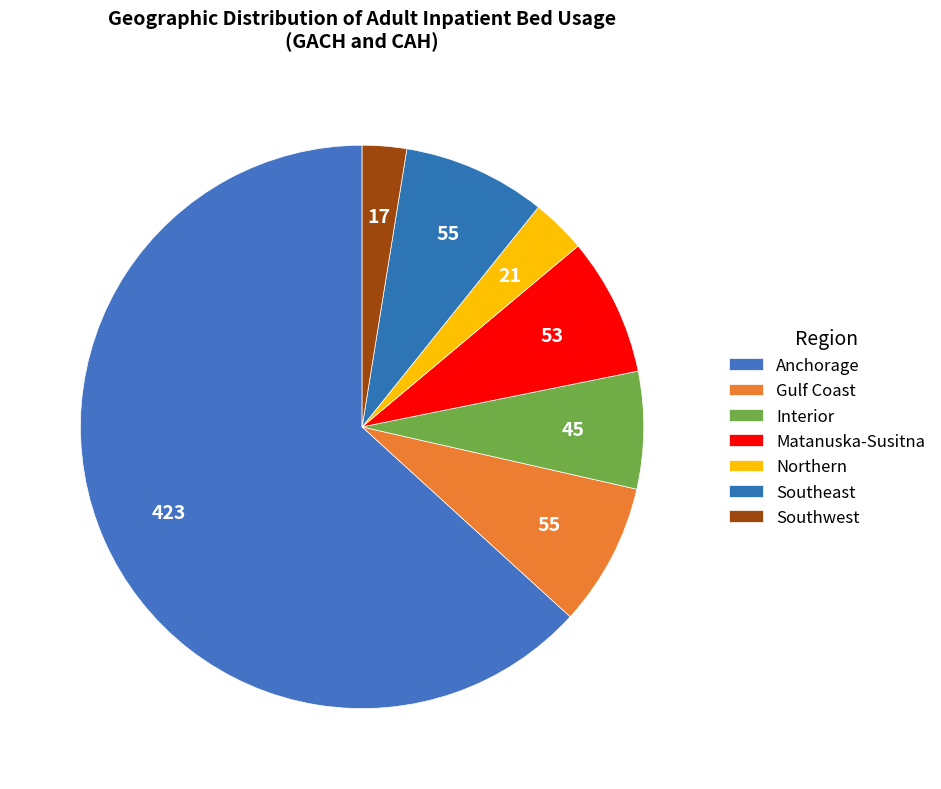

What is the change in value from Anchorage to Southeast?

-368